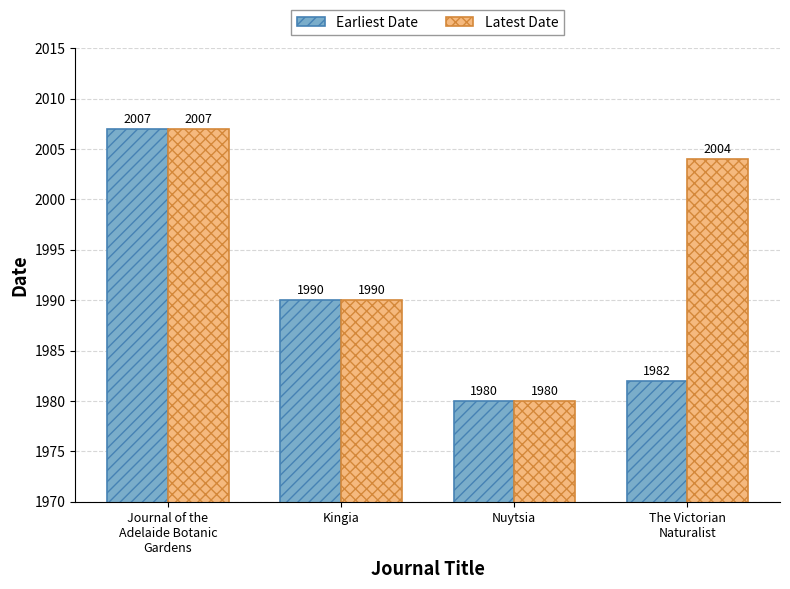

True or false: Latest Date has a value of 1990 at Kingia.

True